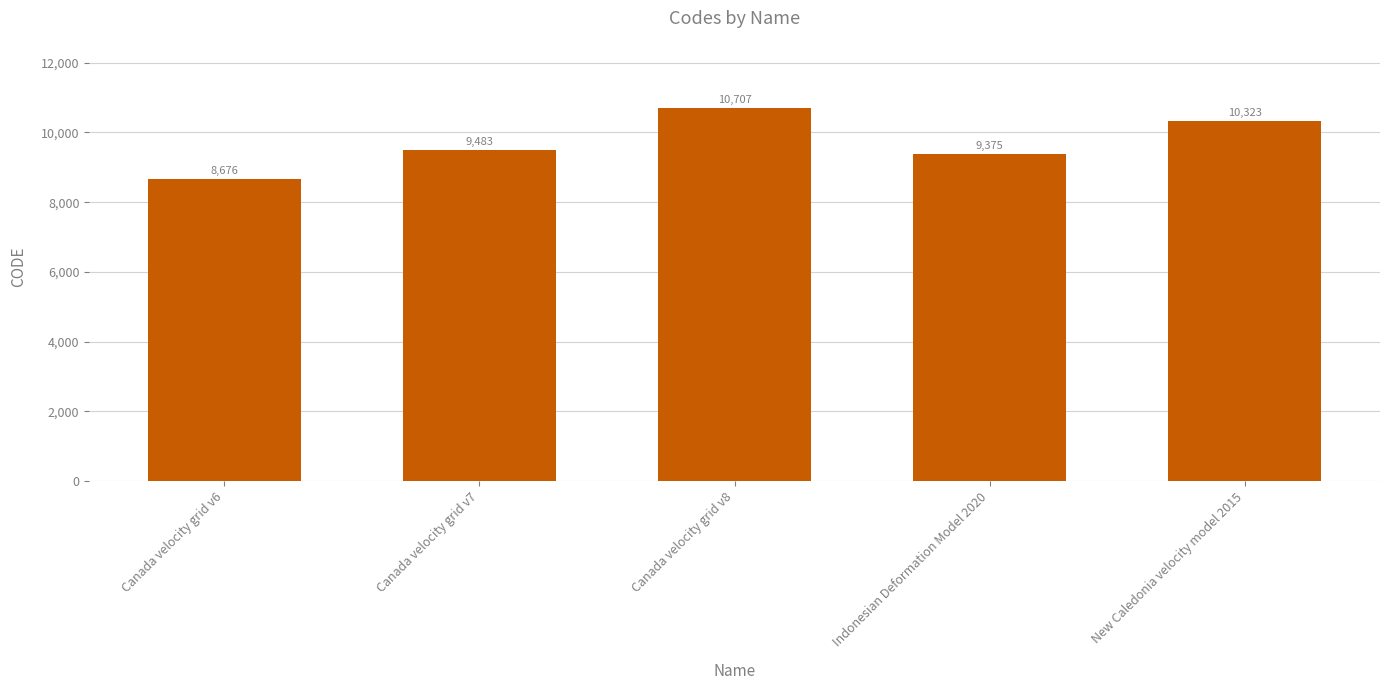

How many values are below 9483?

2